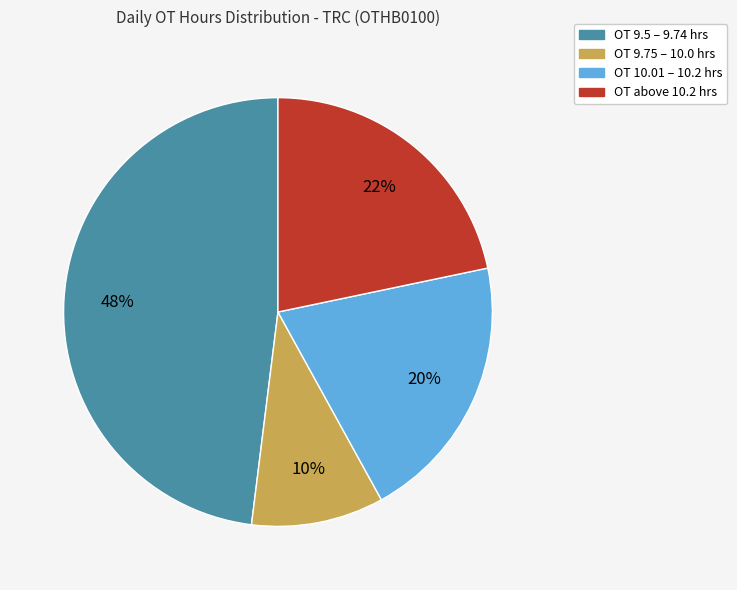

To the nearest percent, what is the difference between the largest and smallest slice percentages?

38%